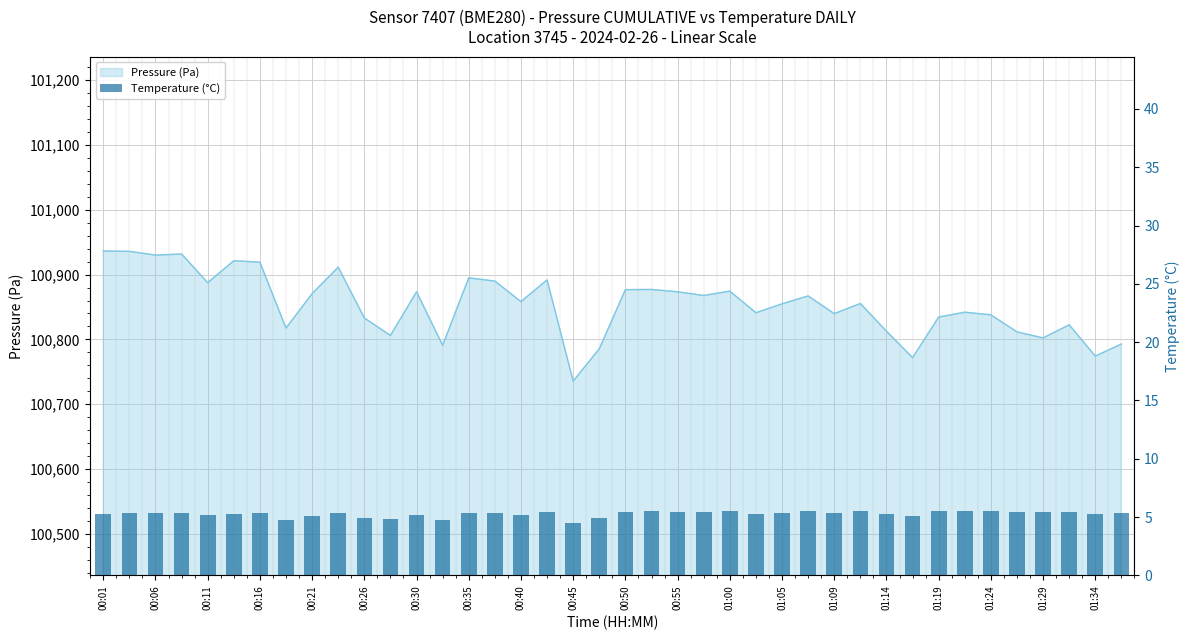

What is the minimum value shown in the chart?

4.5